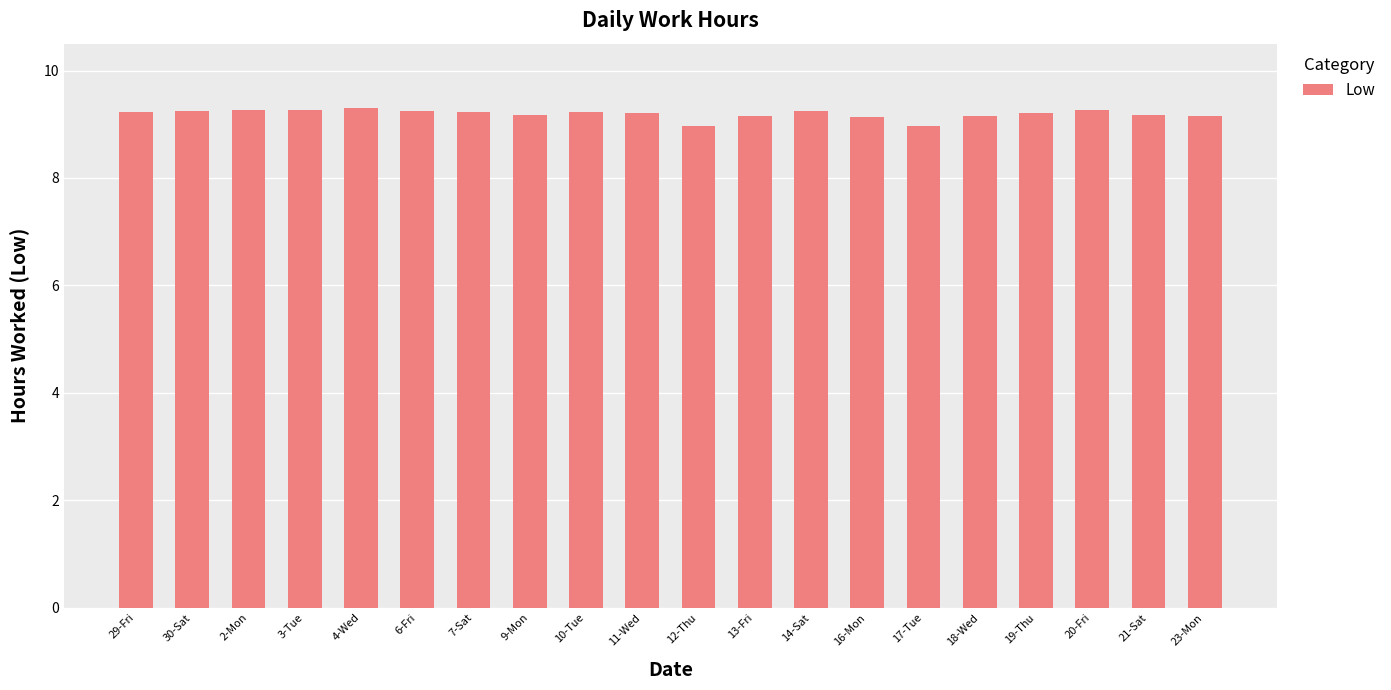

What is the ratio of the value at 23-Mon to the value at 9-Mon?

1.0